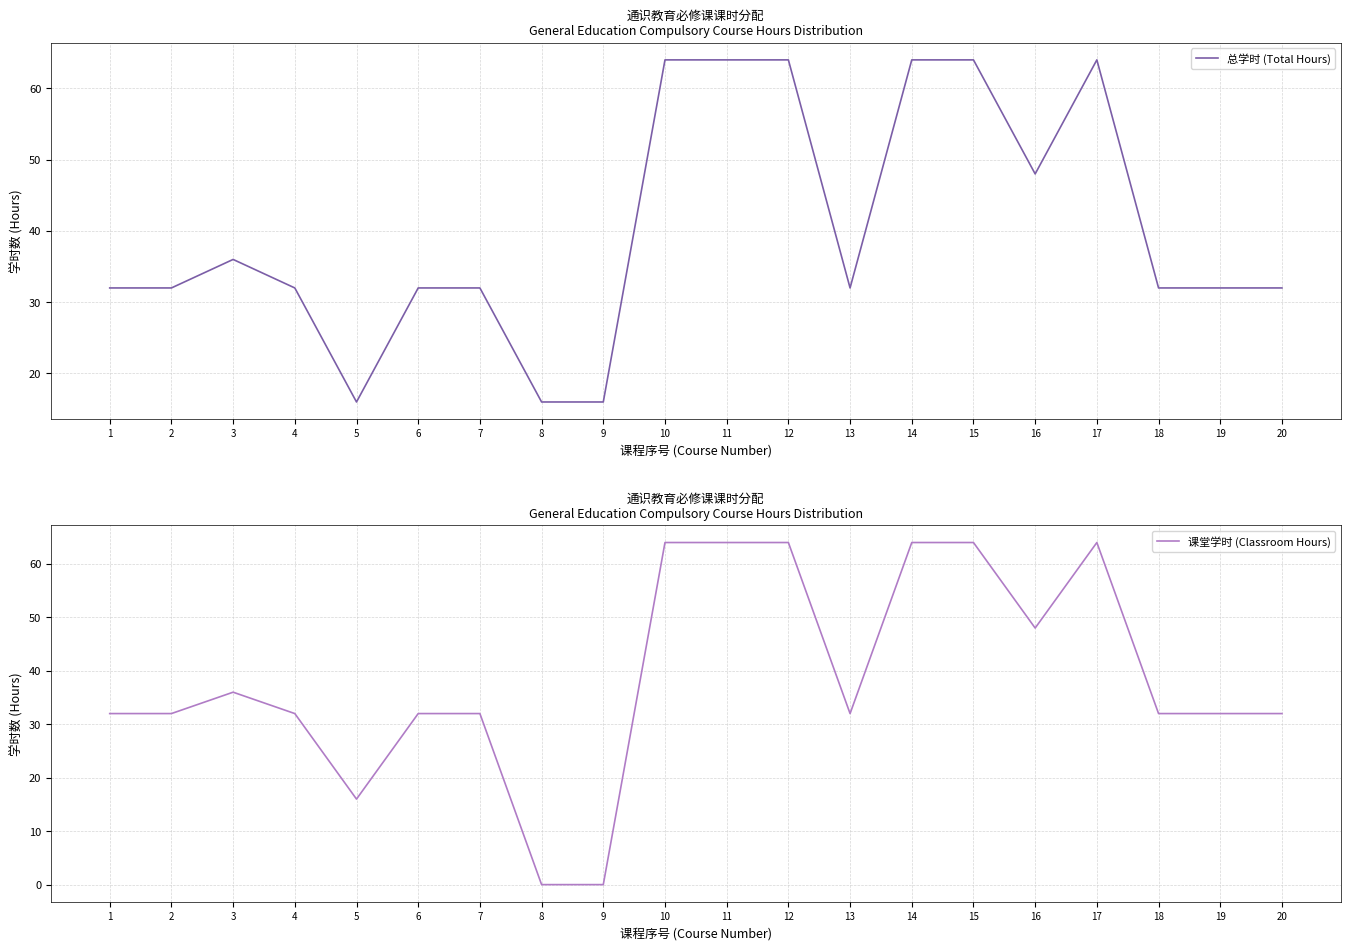

The 总学时 (Total Hours) series shows 16 at 5. True or false?

True